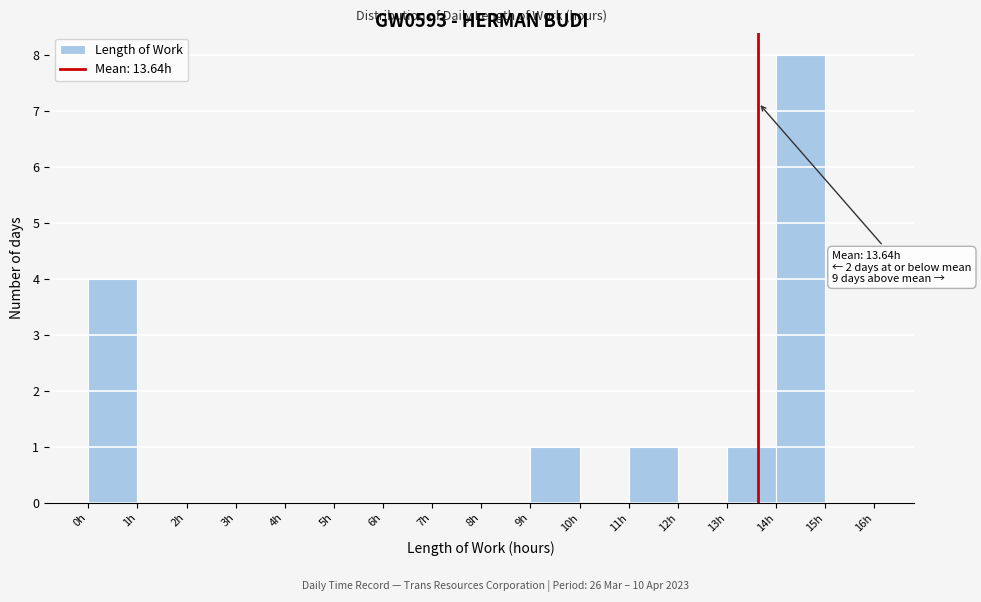

Which range on the x-axis has the tallest bar?

14 to 15